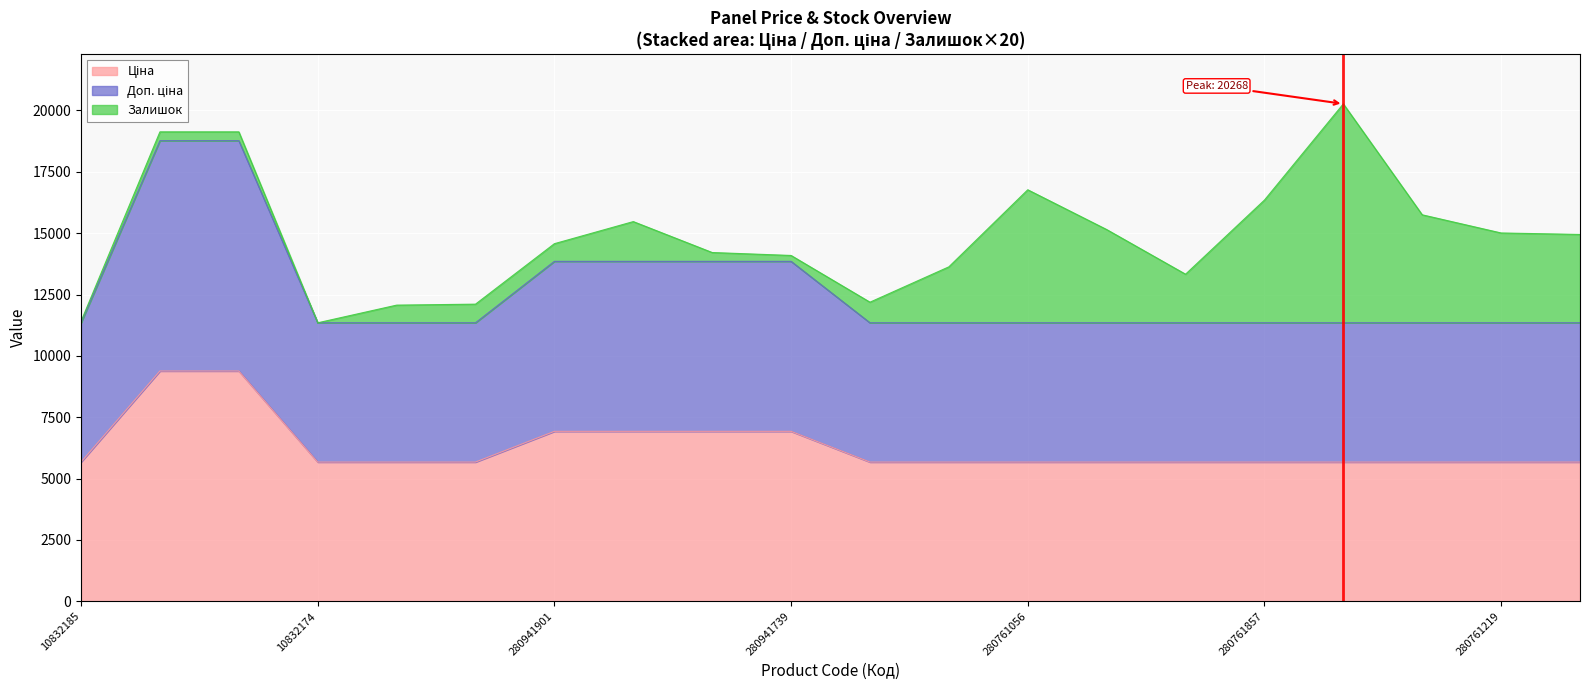

True or false: Доп. ціна and Ціна cross at least once.

False